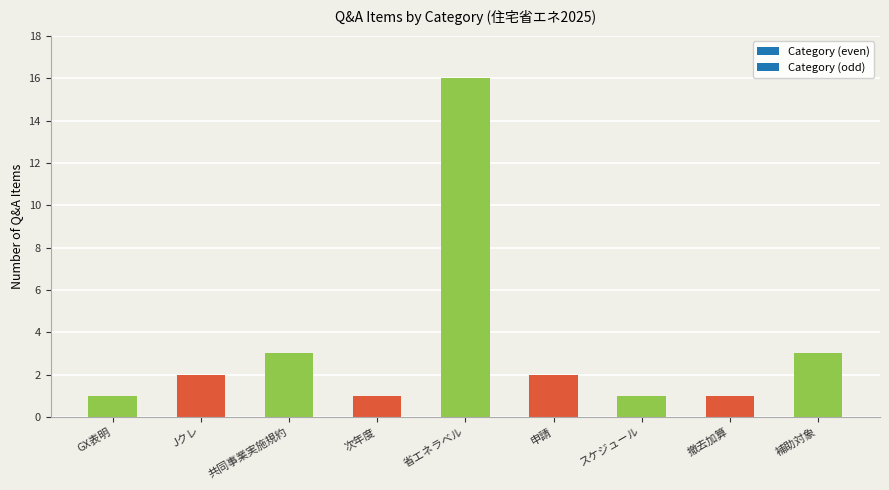

How many values are below 2?

4